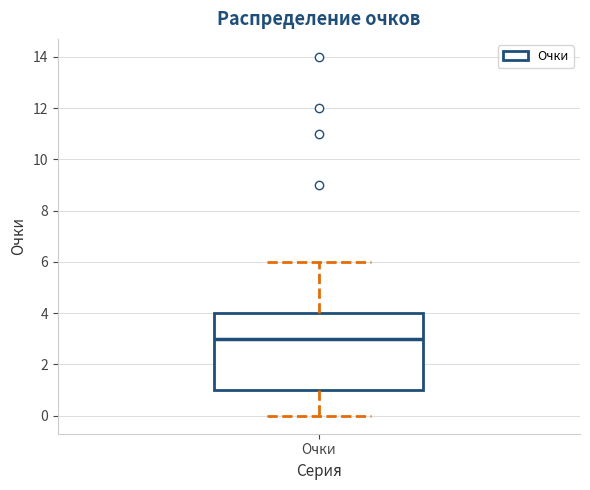

Where is the upper edge of the box for Очки on the y-axis? The values are not printed on the chart, so give them approximately, as read against the axis.

4